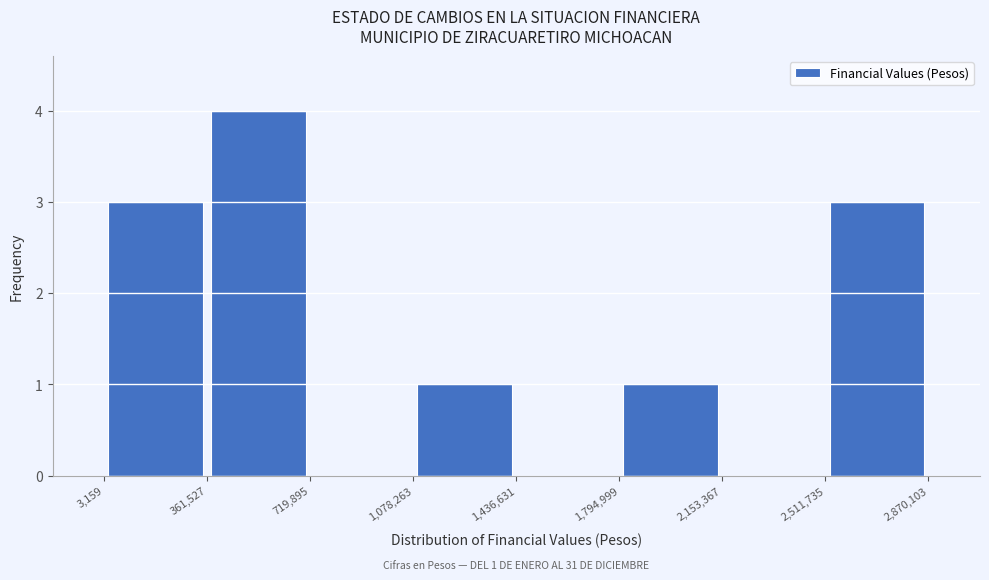

Over which range of the x-axis is the bar tallest?

361,527 to 719,895